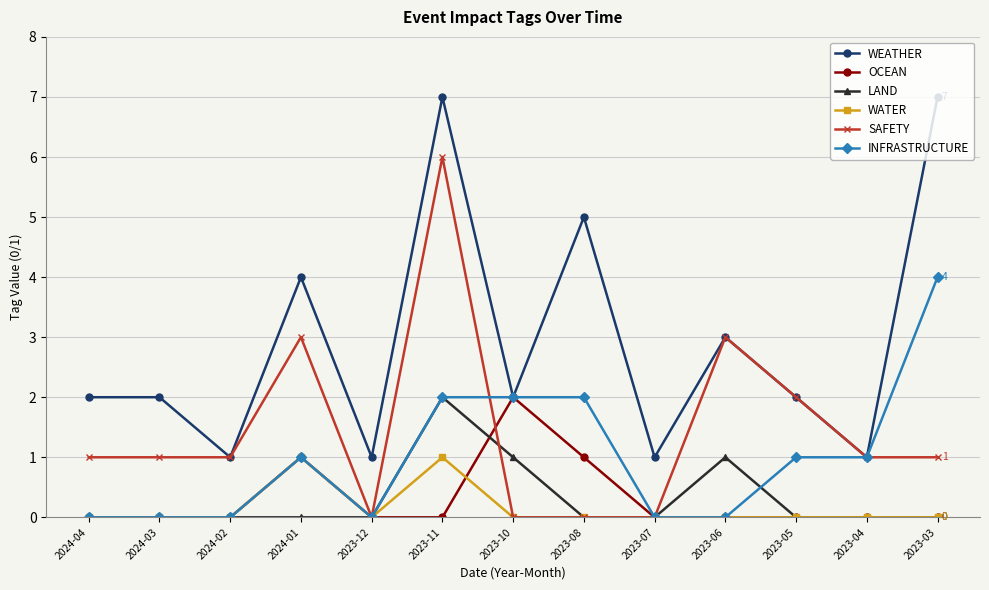

Where is the first local minimum for WEATHER?

2024-02